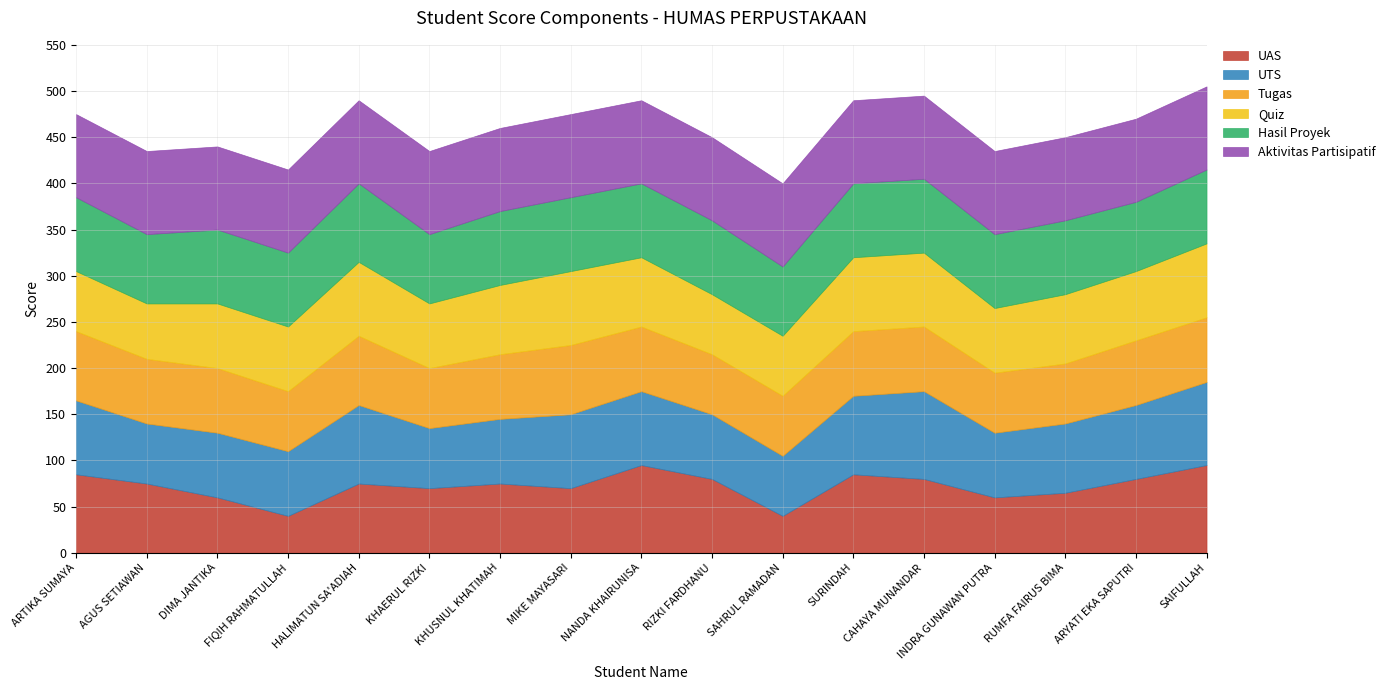

Reading left to right, extract all data points from this chart.

UAS: ARTIKA SUMAYA=85	AGUS SETIAWAN=75	DIMA JANTIKA=60	FIQIH RAHMATULLAH=40	HALIMATUN SA'ADIAH=75	KHAERUL RIZKI=70	KHUSNUL KHATIMAH=75	MIKE MAYASARI=70	NANDA KHAIRUNISA=95	RIZKI FARDHANU=80	SAHRUL RAMADAN=40	SURINDAH=85	CAHAYA MUNANDAR=80	INDRA GUNAWAN PUTRA=60	RUMFA FAIRUS BIMA=65	ARYATI EKA SAPUTRI=80	SAIFULLAH=95
UTS: ARTIKA SUMAYA=80	AGUS SETIAWAN=65	DIMA JANTIKA=70	FIQIH RAHMATULLAH=70	HALIMATUN SA'ADIAH=85	KHAERUL RIZKI=65	KHUSNUL KHATIMAH=70	MIKE MAYASARI=80	NANDA KHAIRUNISA=80	RIZKI FARDHANU=70	SAHRUL RAMADAN=65	SURINDAH=85	CAHAYA MUNANDAR=95	INDRA GUNAWAN PUTRA=70	RUMFA FAIRUS BIMA=75	ARYATI EKA SAPUTRI=80	SAIFULLAH=90
Tugas: ARTIKA SUMAYA=75	AGUS SETIAWAN=70	DIMA JANTIKA=70	FIQIH RAHMATULLAH=65	HALIMATUN SA'ADIAH=75	KHAERUL RIZKI=65	KHUSNUL KHATIMAH=70	MIKE MAYASARI=75	NANDA KHAIRUNISA=70	RIZKI FARDHANU=65	SAHRUL RAMADAN=65	SURINDAH=70	CAHAYA MUNANDAR=70	INDRA GUNAWAN PUTRA=65	RUMFA FAIRUS BIMA=65	ARYATI EKA SAPUTRI=70	SAIFULLAH=70
Quiz: ARTIKA SUMAYA=65	AGUS SETIAWAN=60	DIMA JANTIKA=70	FIQIH RAHMATULLAH=70	HALIMATUN SA'ADIAH=80	KHAERUL RIZKI=70	KHUSNUL KHATIMAH=75	MIKE MAYASARI=80	NANDA KHAIRUNISA=75	RIZKI FARDHANU=65	SAHRUL RAMADAN=65	SURINDAH=80	CAHAYA MUNANDAR=80	INDRA GUNAWAN PUTRA=70	RUMFA FAIRUS BIMA=75	ARYATI EKA SAPUTRI=75	SAIFULLAH=80
Hasil Proyek: ARTIKA SUMAYA=80	AGUS SETIAWAN=75	DIMA JANTIKA=80	FIQIH RAHMATULLAH=80	HALIMATUN SA'ADIAH=85	KHAERUL RIZKI=75	KHUSNUL KHATIMAH=80	MIKE MAYASARI=80	NANDA KHAIRUNISA=80	RIZKI FARDHANU=80	SAHRUL RAMADAN=75	SURINDAH=80	CAHAYA MUNANDAR=80	INDRA GUNAWAN PUTRA=80	RUMFA FAIRUS BIMA=80	ARYATI EKA SAPUTRI=75	SAIFULLAH=80
Aktivitas Partisipatif: ARTIKA SUMAYA=90	AGUS SETIAWAN=90	DIMA JANTIKA=90	FIQIH RAHMATULLAH=90	HALIMATUN SA'ADIAH=90	KHAERUL RIZKI=90	KHUSNUL KHATIMAH=90	MIKE MAYASARI=90	NANDA KHAIRUNISA=90	RIZKI FARDHANU=90	SAHRUL RAMADAN=90	SURINDAH=90	CAHAYA MUNANDAR=90	INDRA GUNAWAN PUTRA=90	RUMFA FAIRUS BIMA=90	ARYATI EKA SAPUTRI=90	SAIFULLAH=90